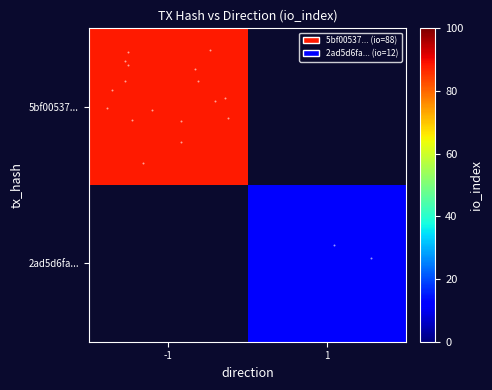

Reading left to right, what are all the values shown in this chart?

5bf00537fc8a5a3101f26e368e315a798c9ab60: -1	88
2ad5d6fa9828ce8bdd5ae389a12afd295b02fed: 1	12